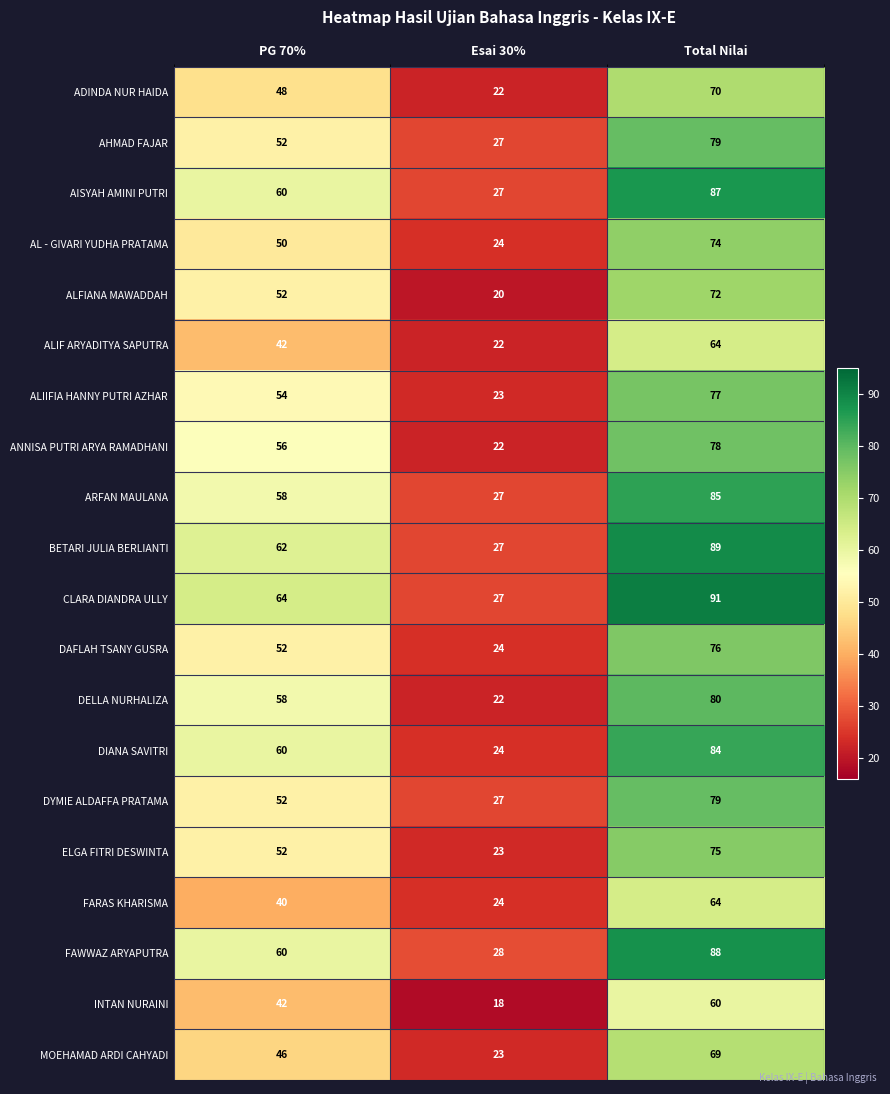

What is the average value of the ANNISA PUTRI ARYA RAMADHANI series?

52